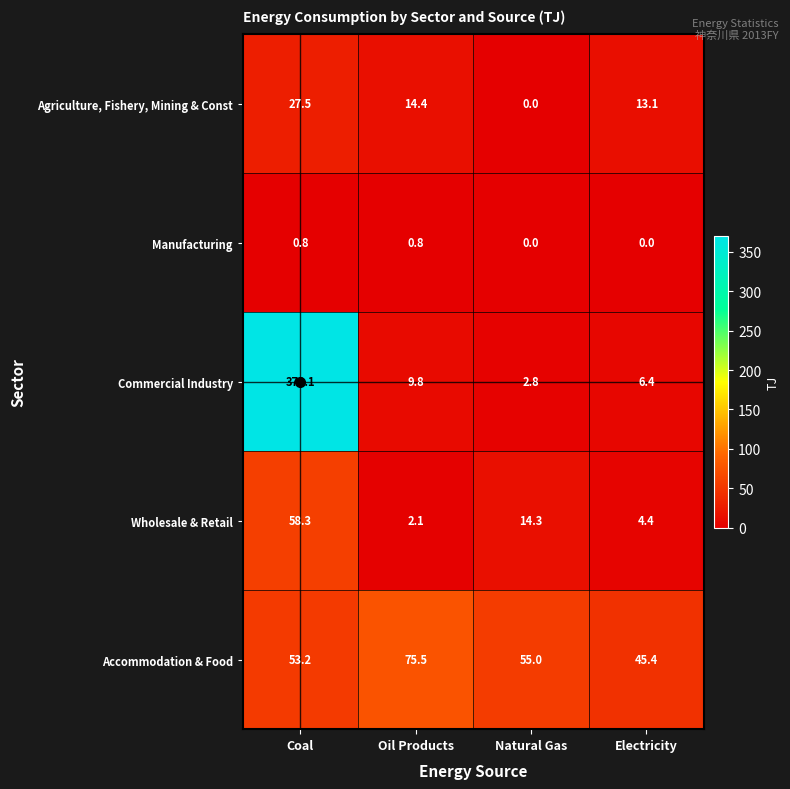

Where is Agriculture, Fishery, Mining & Const nearest to the value 13?

Electricity